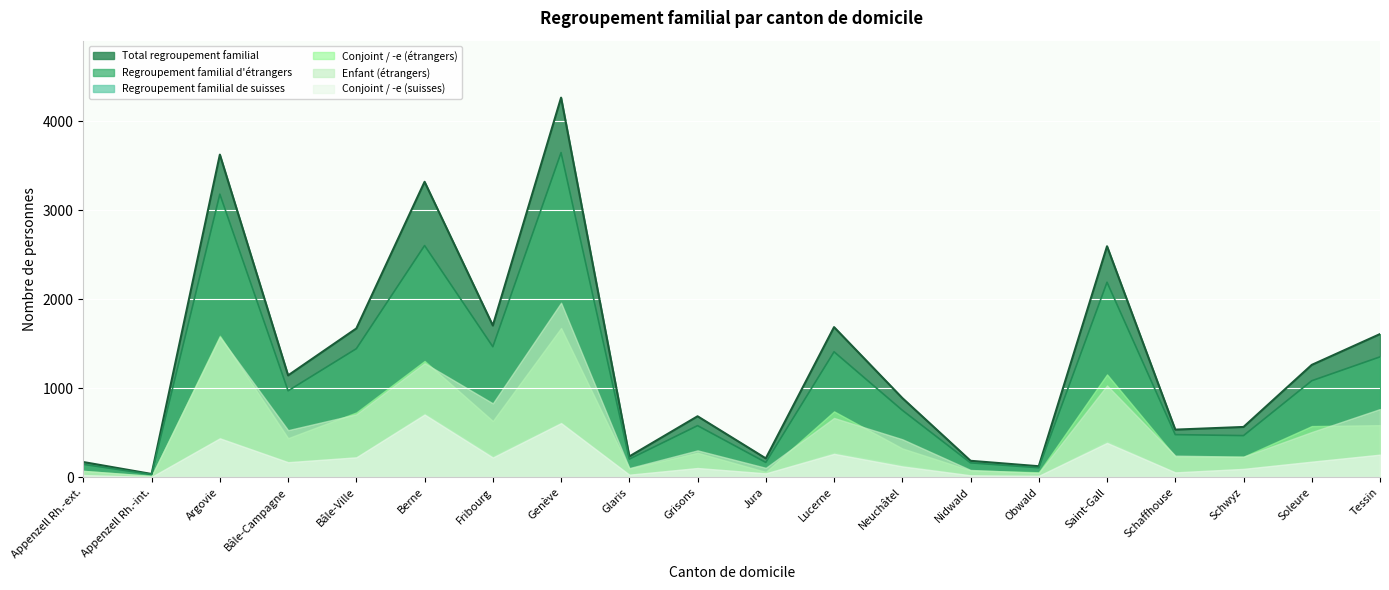

What is the lowest value of the Total regroupement familial series?

38